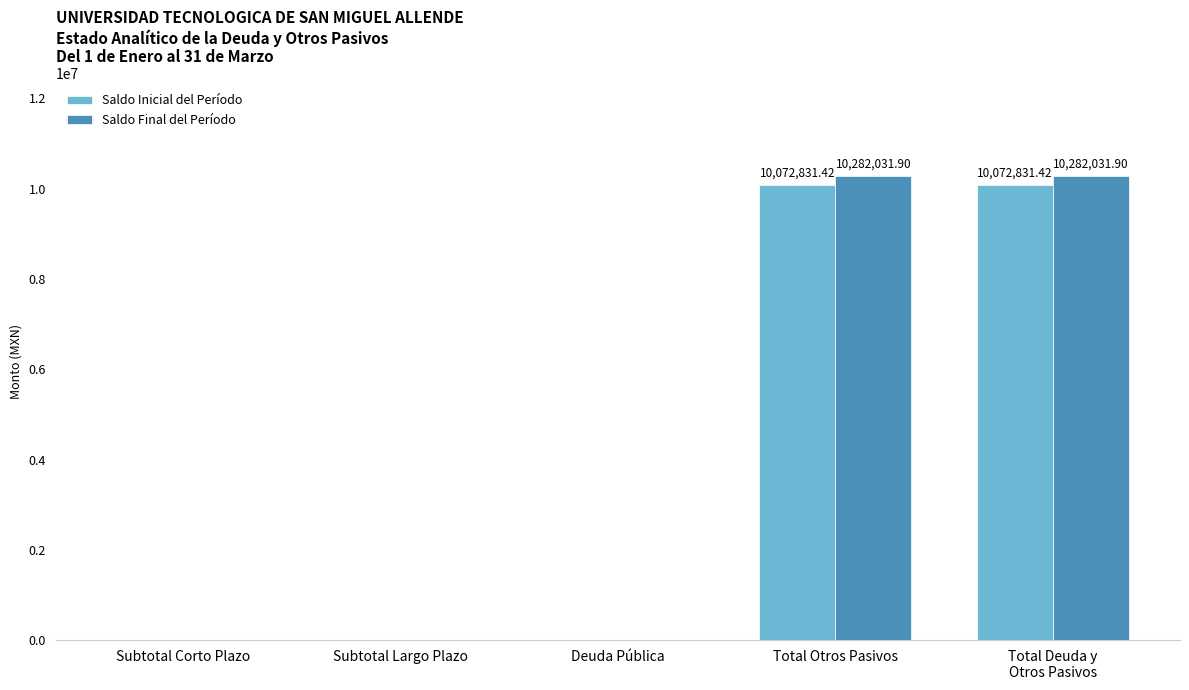

Reading left to right, list all the values displayed in this chart.

Saldo Inicial del Período: 0.0	0.0	0.0	10072831.4	10072831.4
Saldo Final del Período: 0.0	0.0	0.0	10282031.9	10282031.9